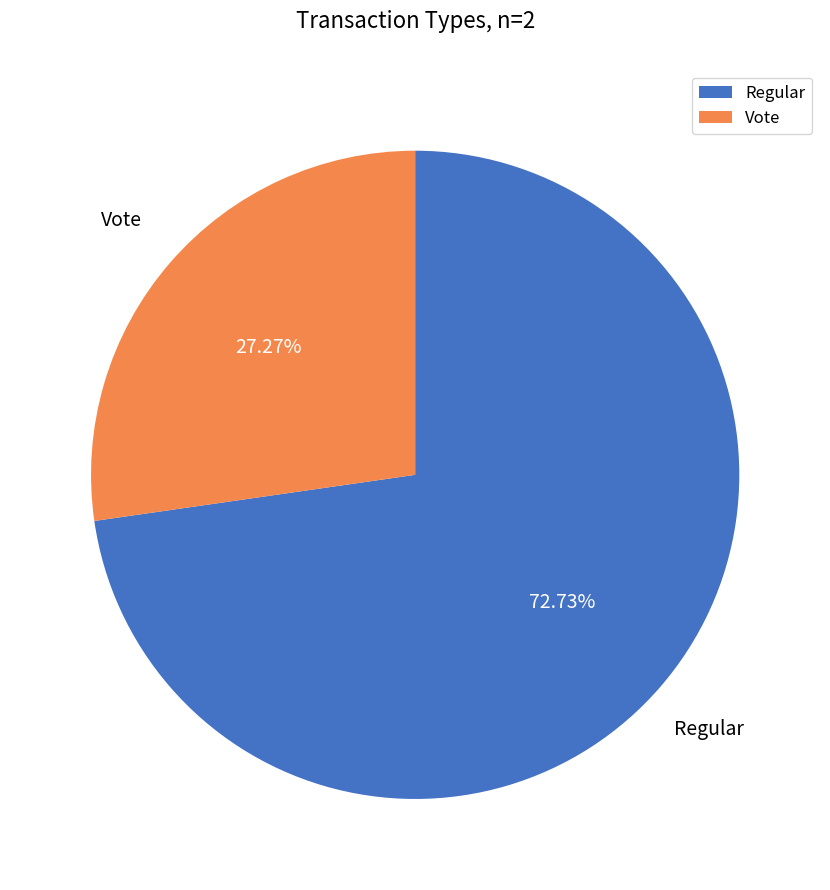

What is the ratio of the value at Regular to the value at Vote?

2.7